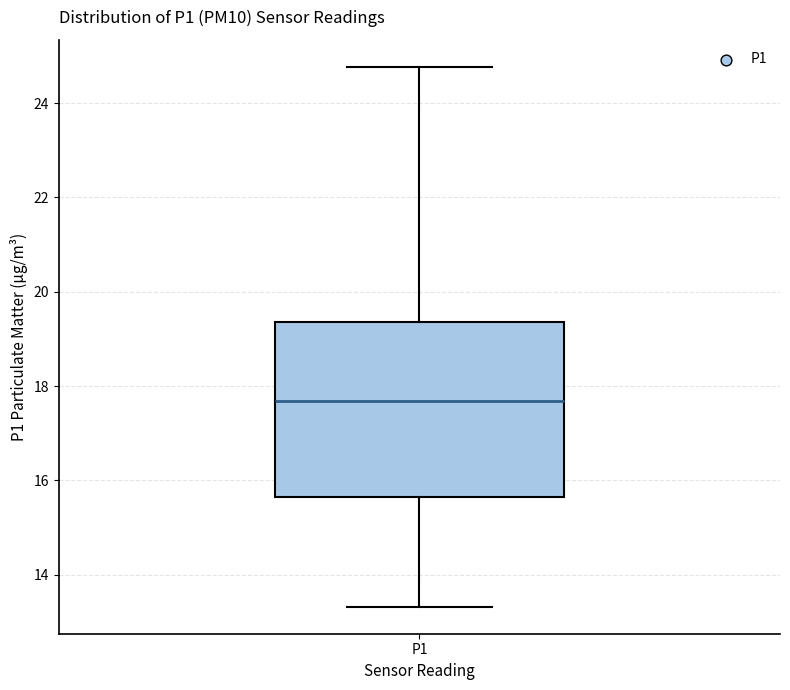

Read this box plot against the y-axis: the position of the median line, the range covered by the box, and the ends of both whiskers. The values are not printed on the chart, so give them approximately, as read against the axis.

median 17.6, box 15.6 to 19.4, whiskers 13.4 to 24.8